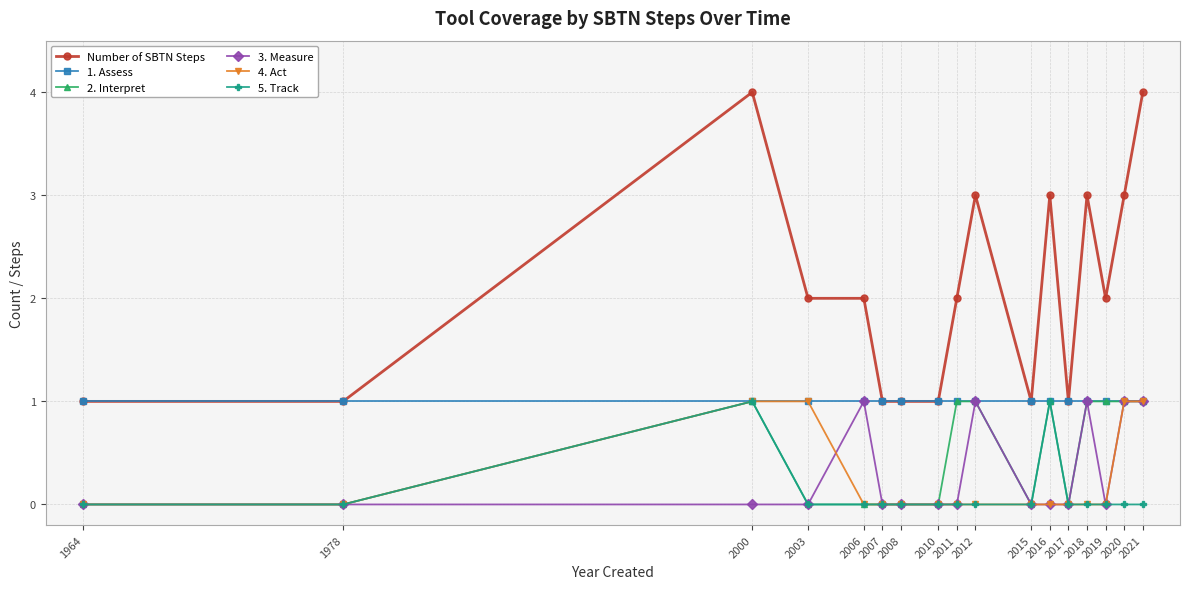

True or false: Number of SBTN Steps and 2. Interpret intersect in this chart.

False